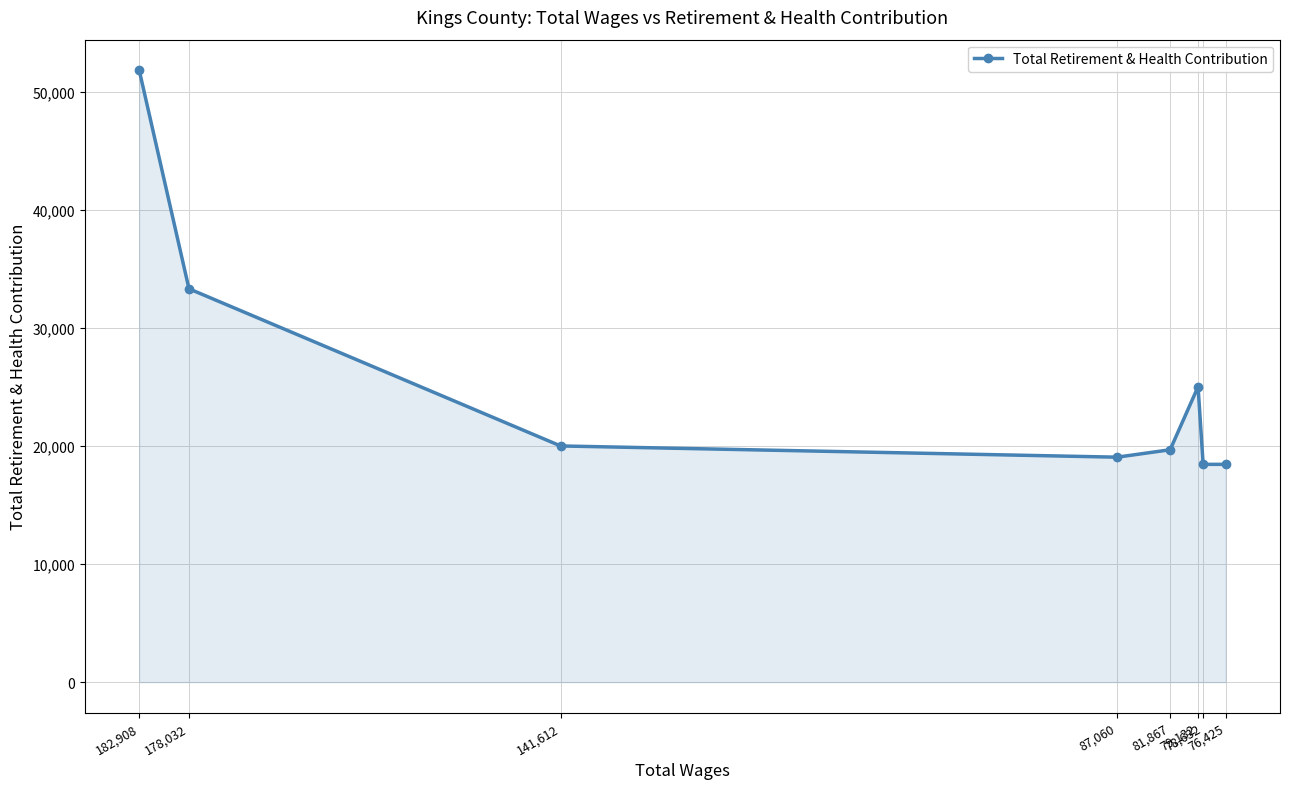

At which label does the data first exceed 20007?

182,908